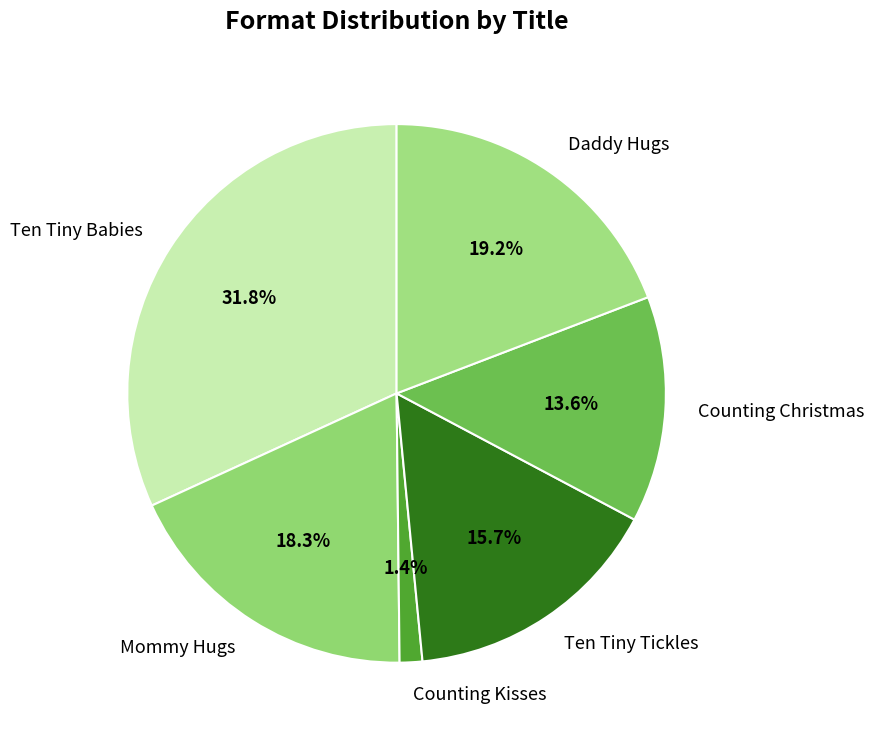

To the nearest percent, what is the average slice percentage?

17%